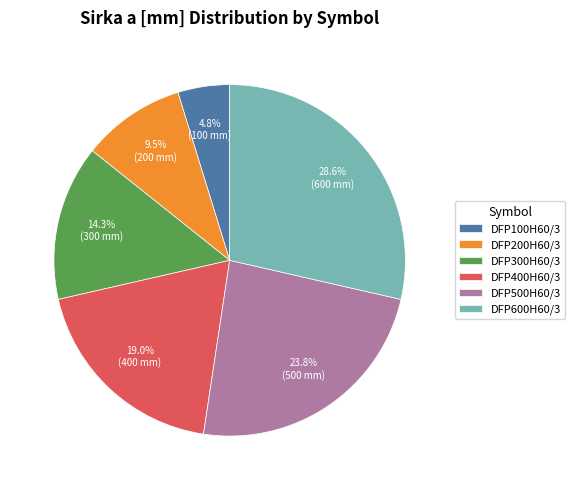

Is there a majority slice in this chart?

No